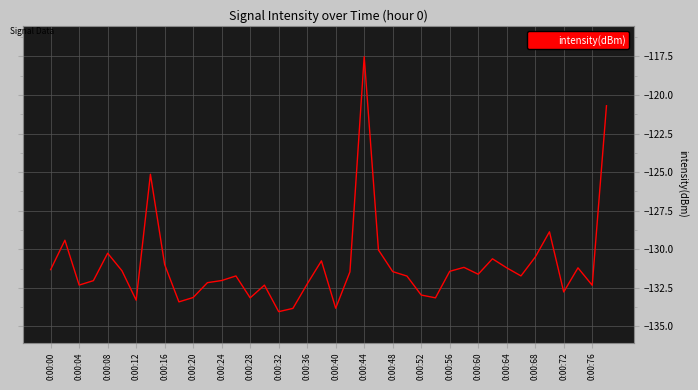

What is the difference between the maximum and minimum values?

16.5